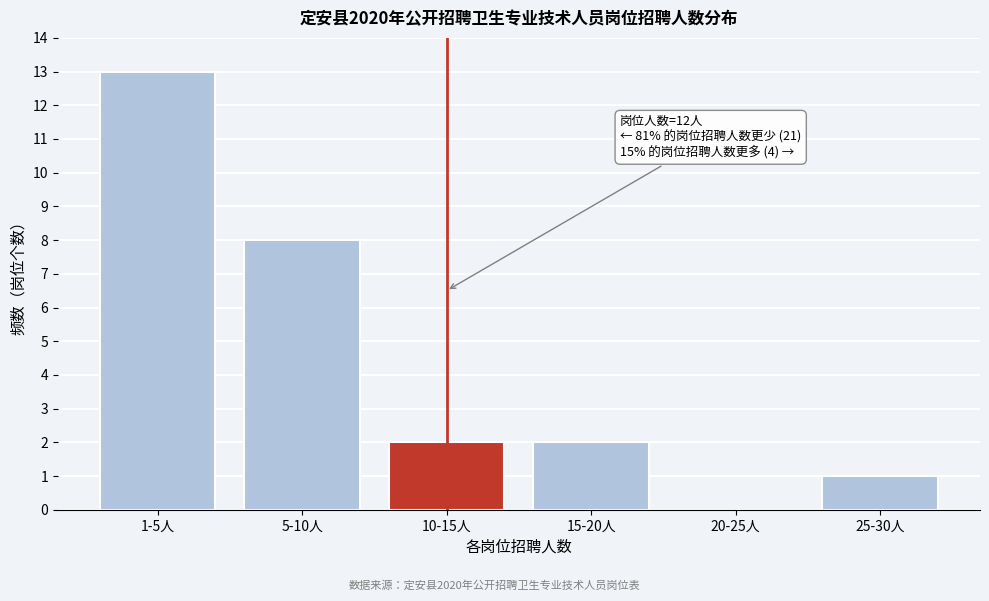

Reading left to right, transcribe all the data shown in this chart.

1-5人=13	5-10人=8	10-15人=2	15-20人=2	20-25人=0	25-30人=1